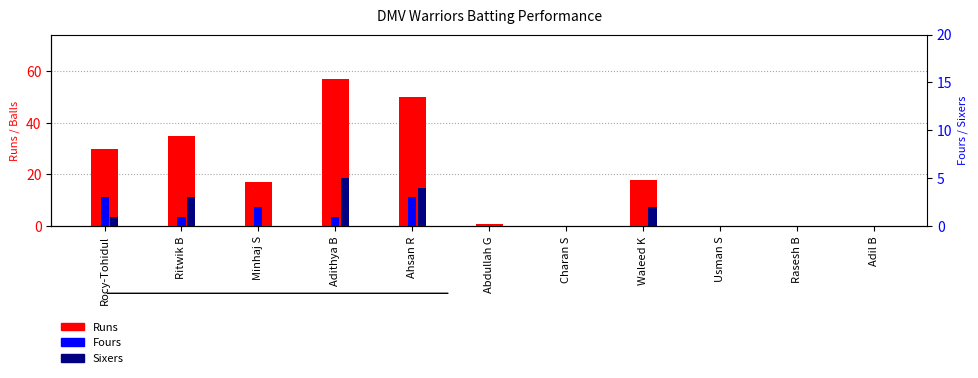

Which has a higher value, Minhaj S or Adil B?

Minhaj S